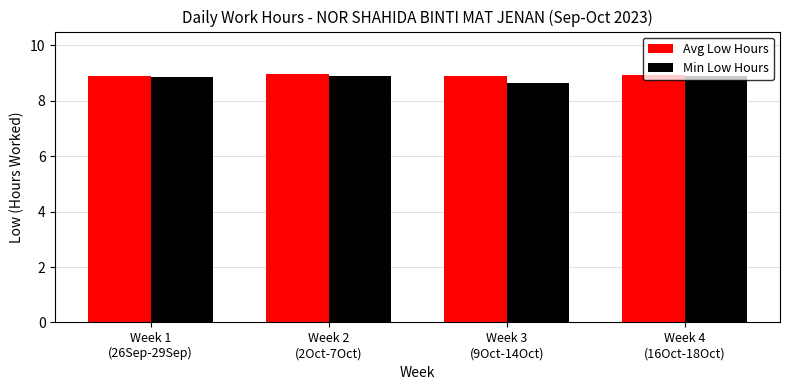

How many groups of bars are there?

4